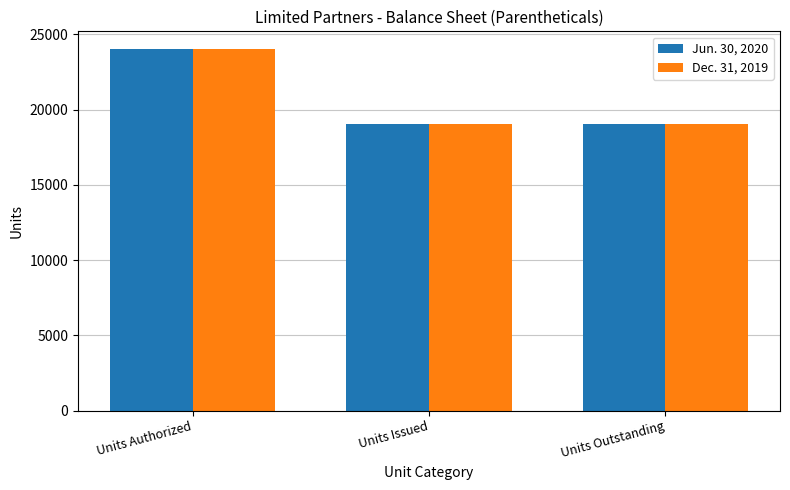

What is the value of the Jun. 30, 2020 bar at the 1st from the left?

24000